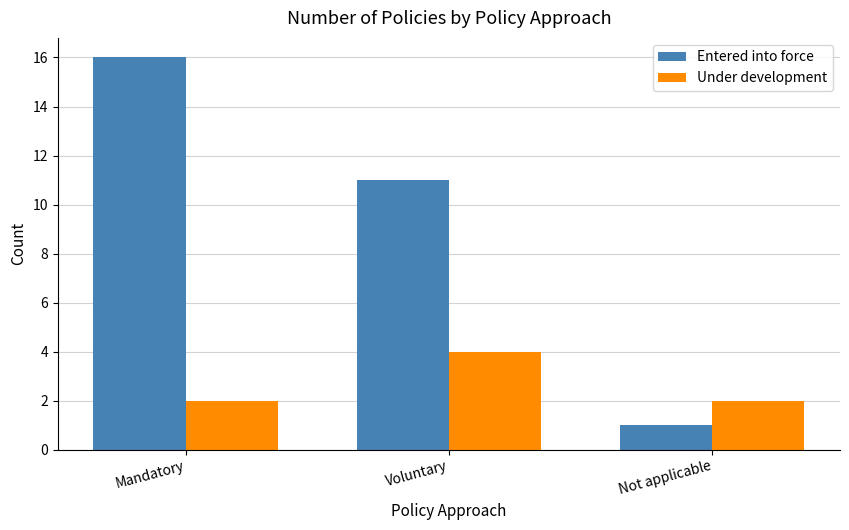

At how many categories does at least one series exceed 3?

2